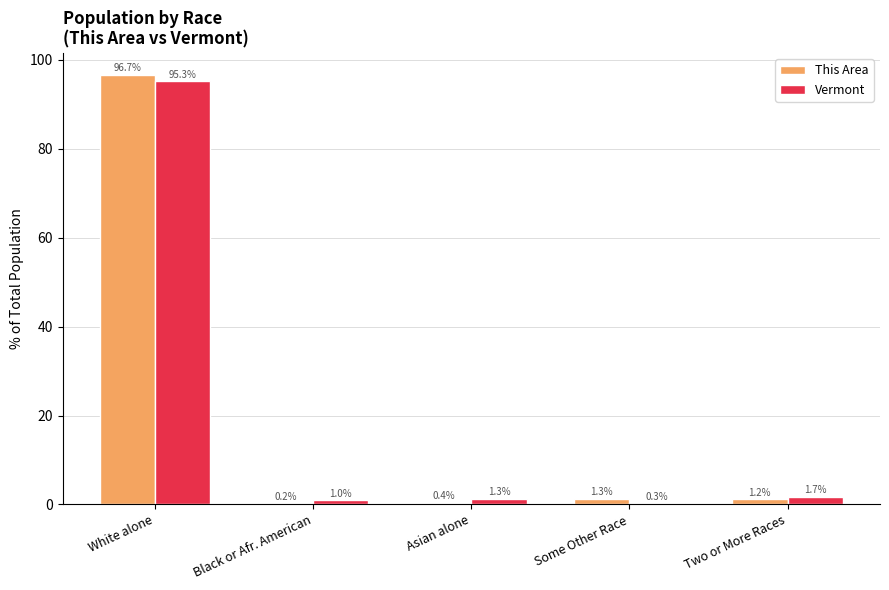

Is the value of Vermont at Two or More Races greater than the value of This Area at Asian alone?

Yes